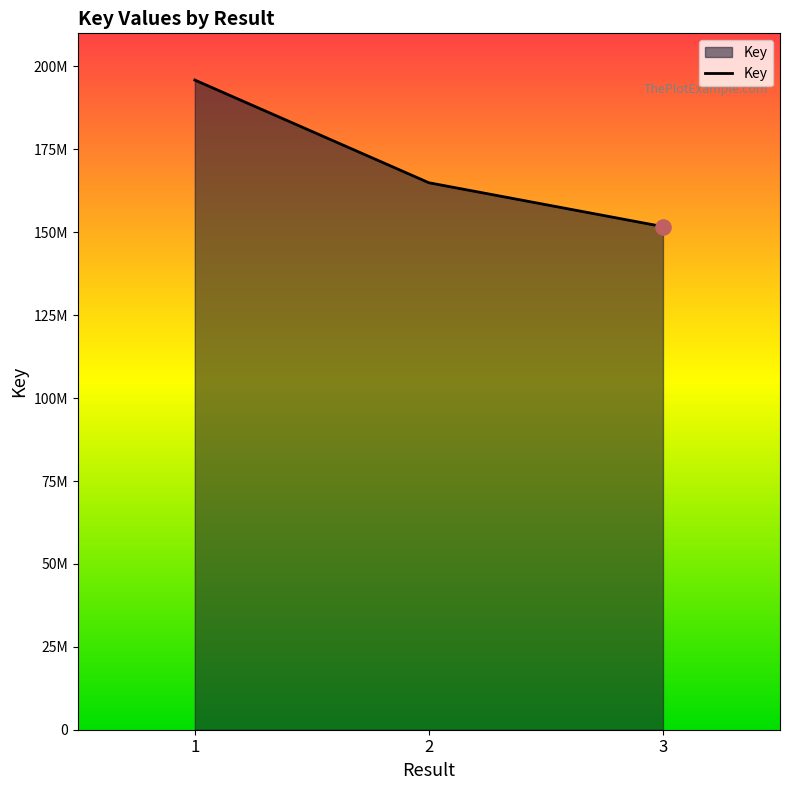

Which has a higher value, 1 or 2?

1